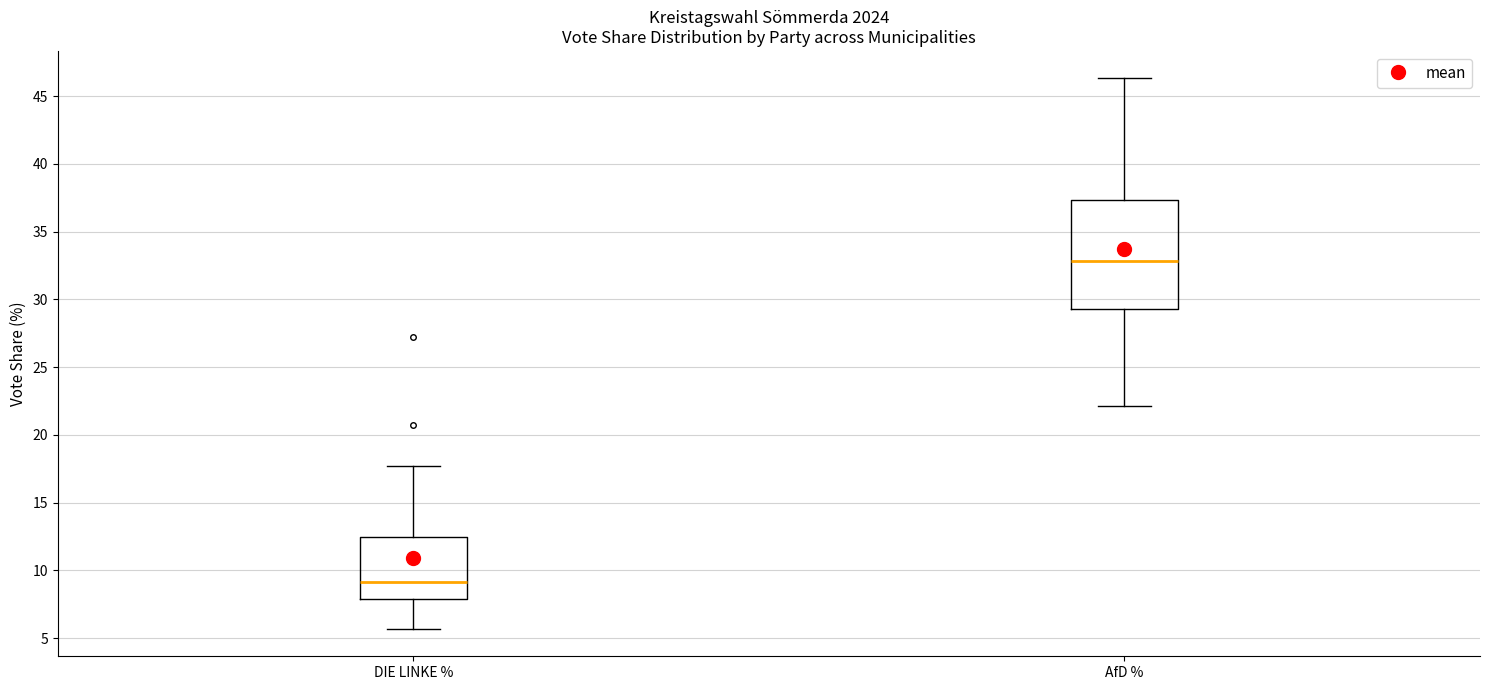

Where does the lower whisker of the box for DIE LINKE % end on the y-axis? The values are not printed on the chart, so give them approximately, as read against the axis.

5.5